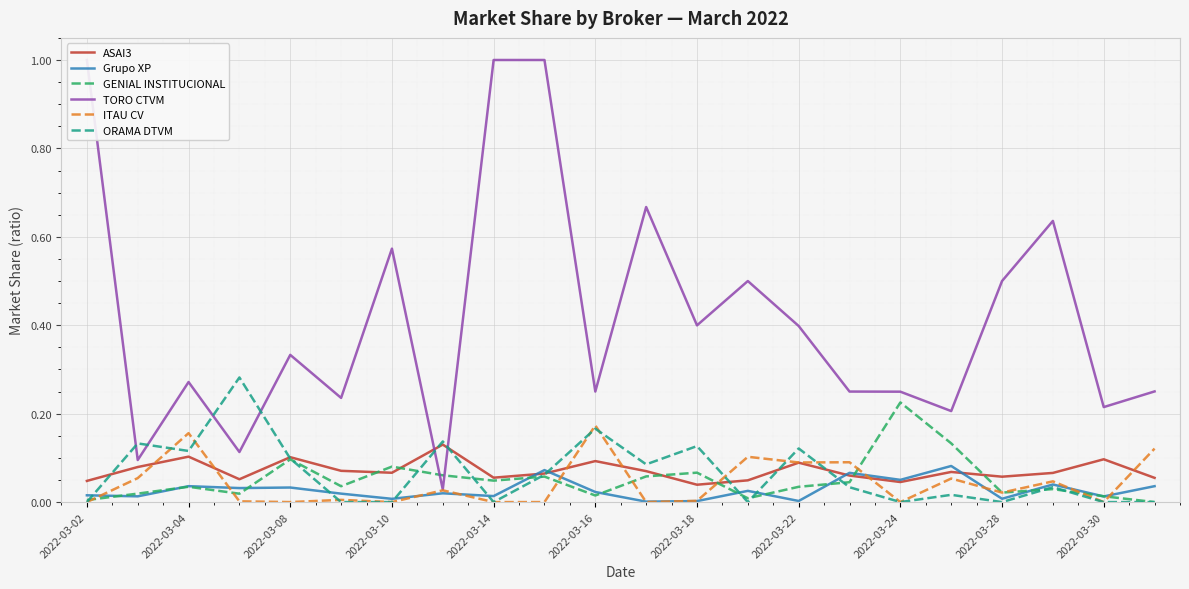

The ASAI3 series shows 0.1 at 2022-03-16. True or false?

True